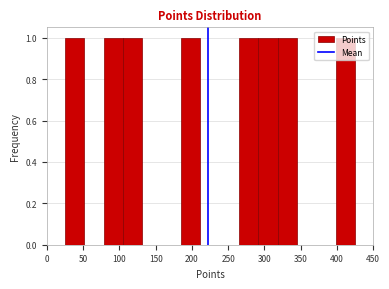

Reading left to right, transcribe this chart: for each bar, give the range it covers on the x-axis and its height. Neither the bar edges nor the heights are printed on the chart, so give them approximately, as read against the axes.

25 to 50: 1
50 to 80: 0
80 to 105: 1
105 to 130: 1
130 to 160: 0
160 to 185: 0
185 to 210: 1
210 to 240: 0
240 to 265: 0
265 to 290: 1
290 to 320: 1
320 to 345: 1
345 to 370: 0
370 to 400: 0
400 to 425: 1